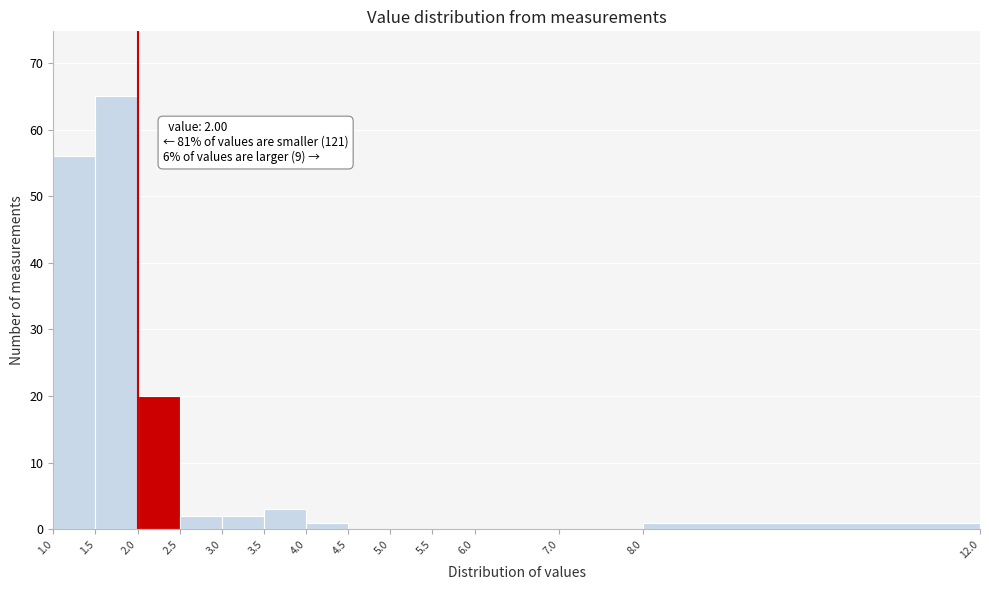

Which range on the x-axis has the tallest bar?

1.5 to 2.0